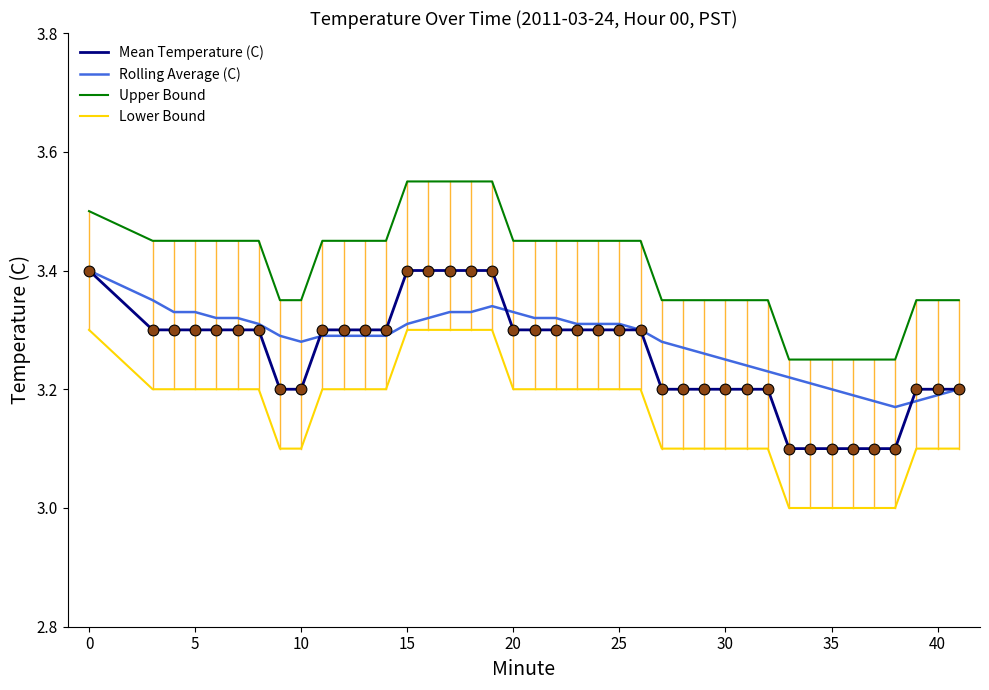

Which series has the largest total across all categories?

Upper Bound